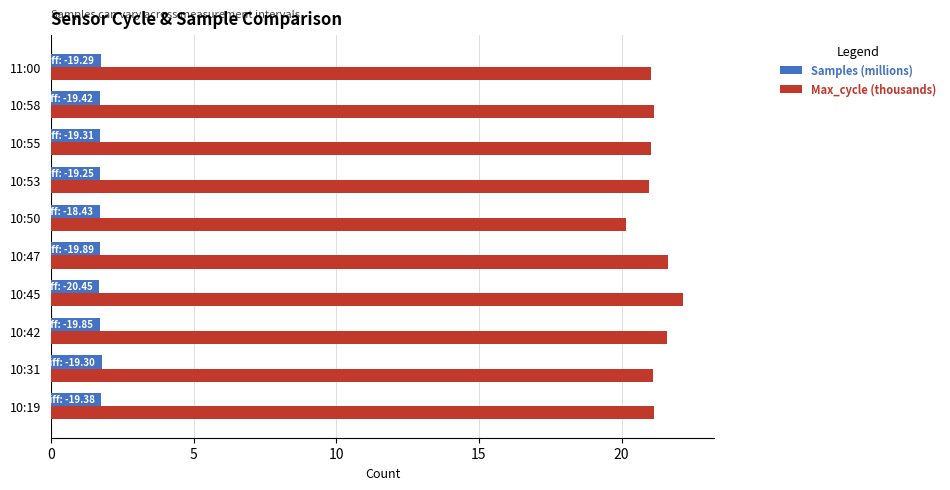

What is the lowest value of the Max_cycle (thousands) series?

20.2